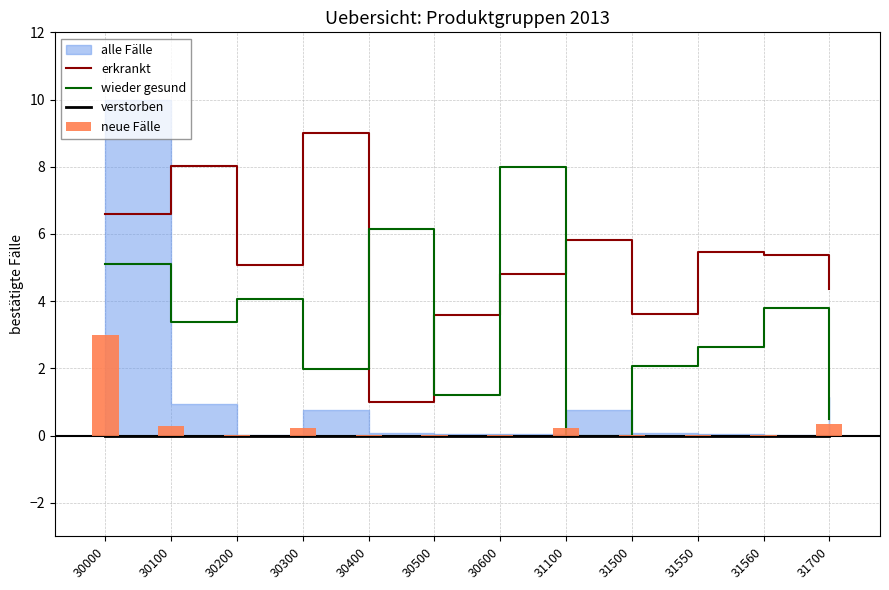

Between 30500 and 31100, which is larger?

31100